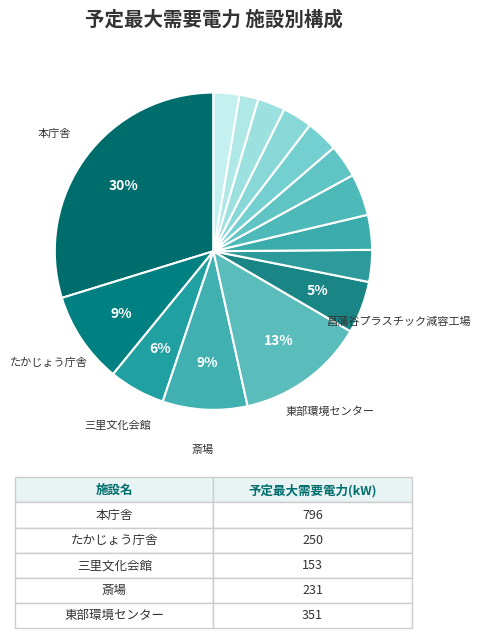

How many segments does this pie chart have?

15